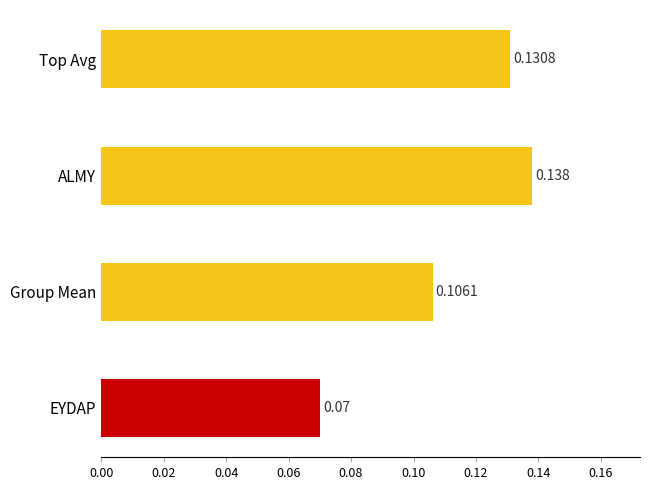

Which has a higher value, Group Mean or ALMY?

ALMY